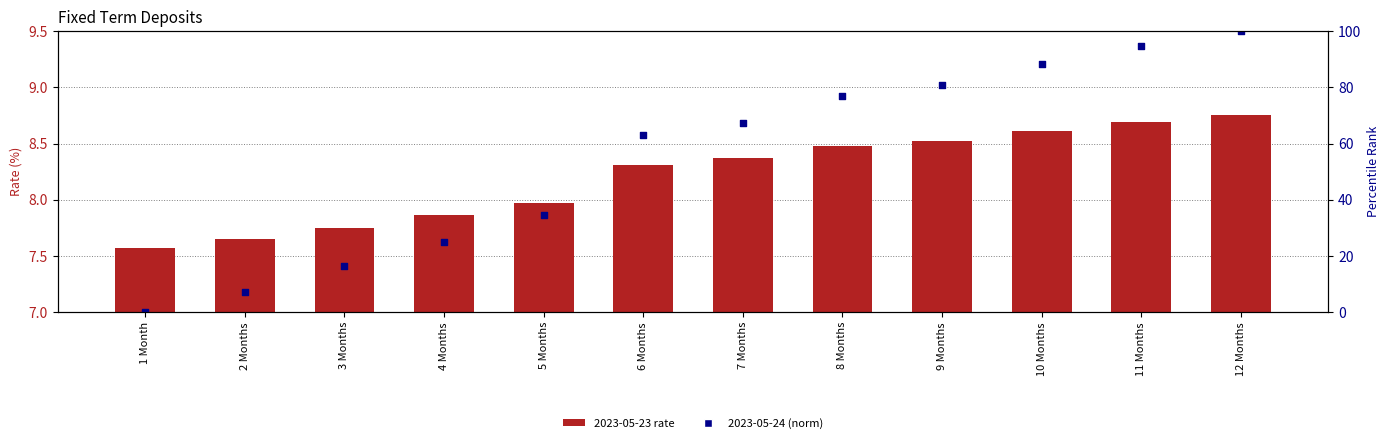

What is the change in value from 8 Months to 11 Months?

+18.0